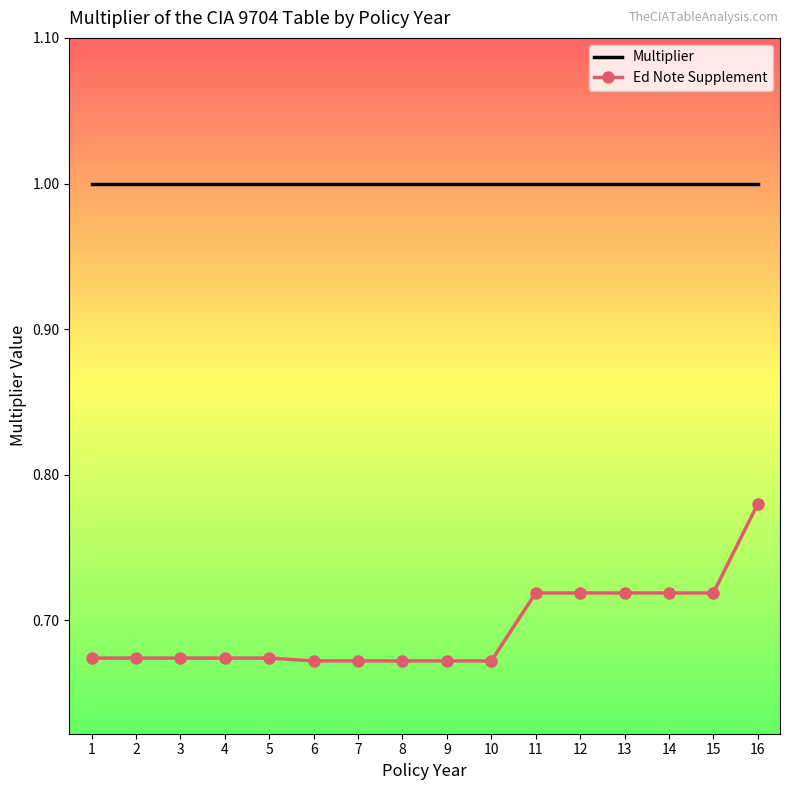

What is the sum of all Multiplier values?

16.0